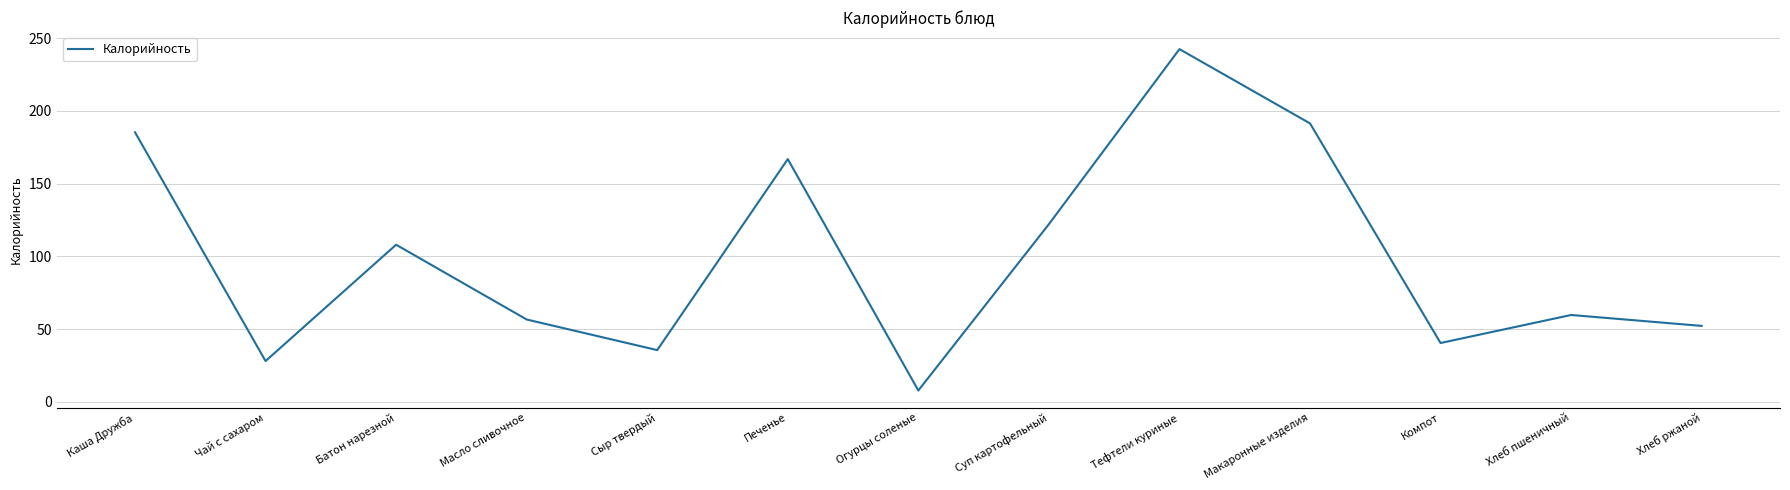

How many interior local valleys (lower than both neighbors) does the data have?

4